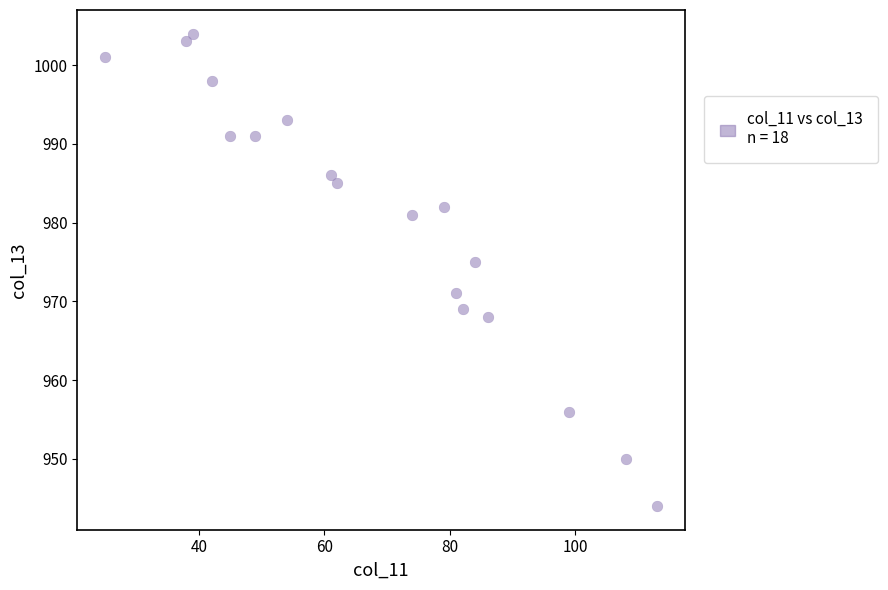

What is the range of X values (max minus min)?

88